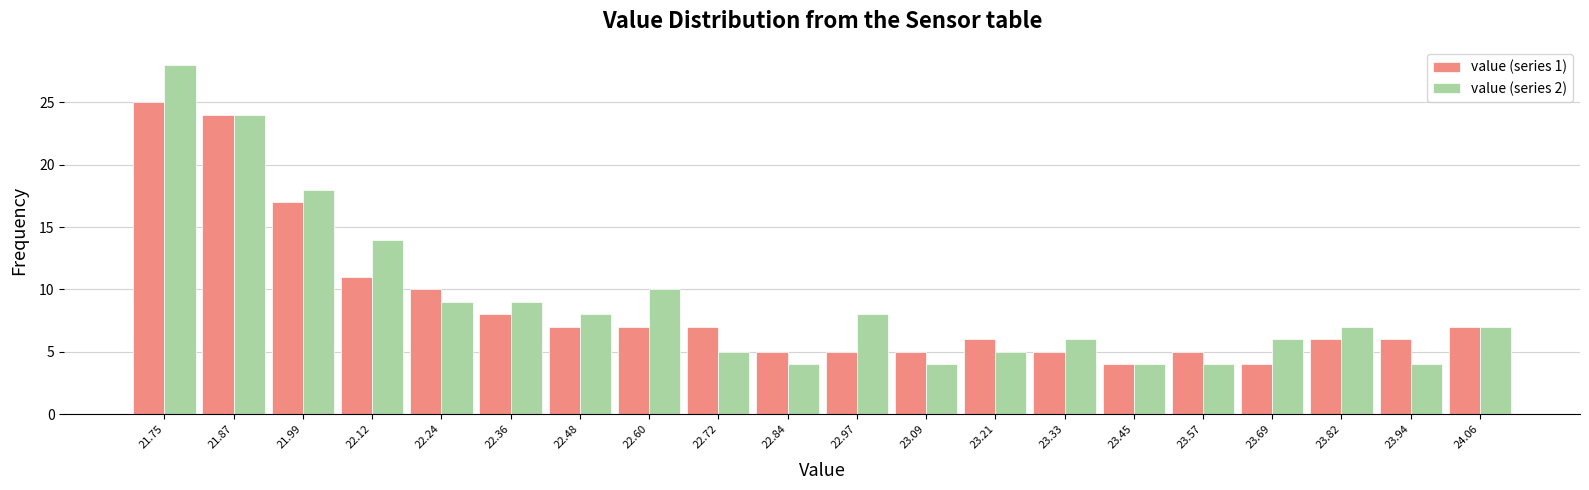

What is the height of the value (series 2) bar covering 22.54 to 22.66 on the x-axis? Neither the bar edges nor the heights are printed on the chart, so give them approximately, as read against the axes.

10